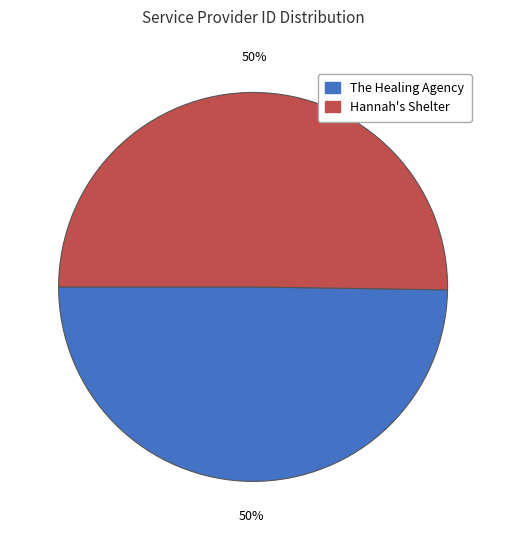

How many segments does this pie chart have?

2